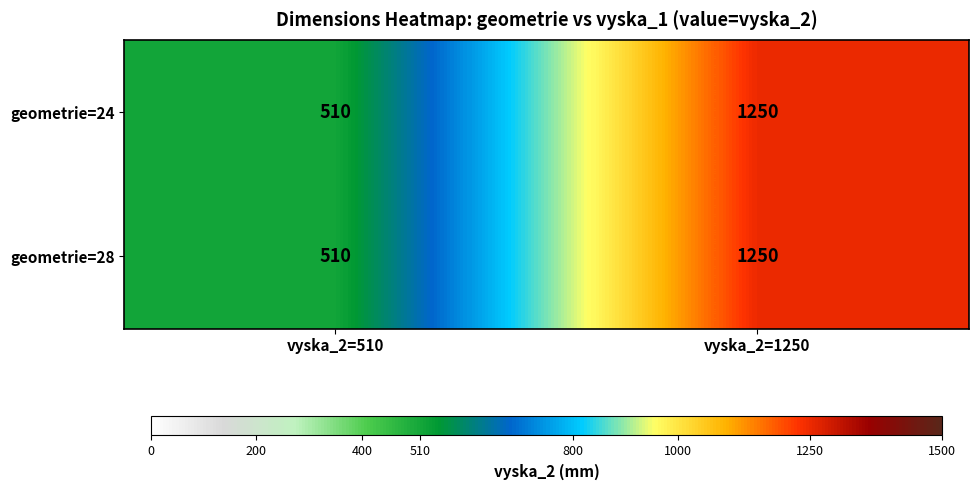

True or false: geometrie=24 has a value of 286 at vyska_2=510.

False